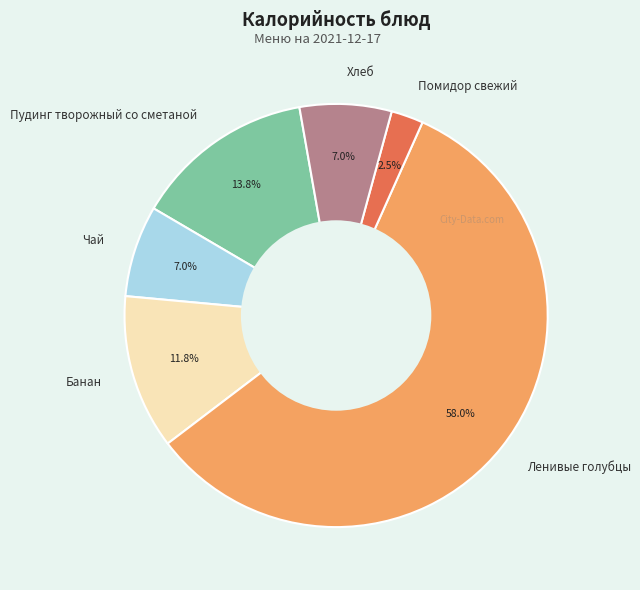

To the nearest percent, what portion does Пудинг творожный со сметаной represent?

14%